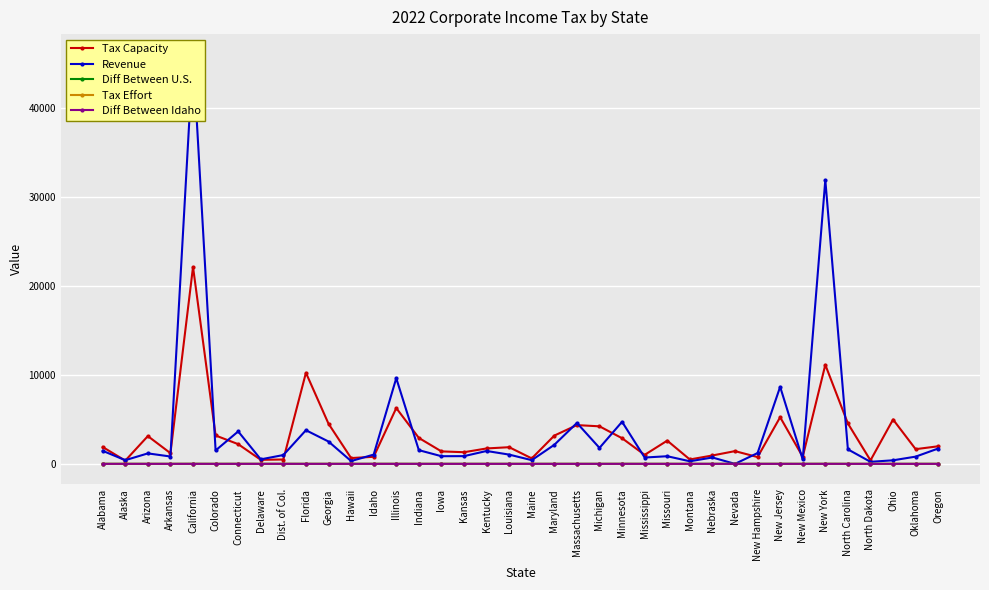

In Tax Capacity, how many points are higher than both neighbors (excluding endpoints)?

11